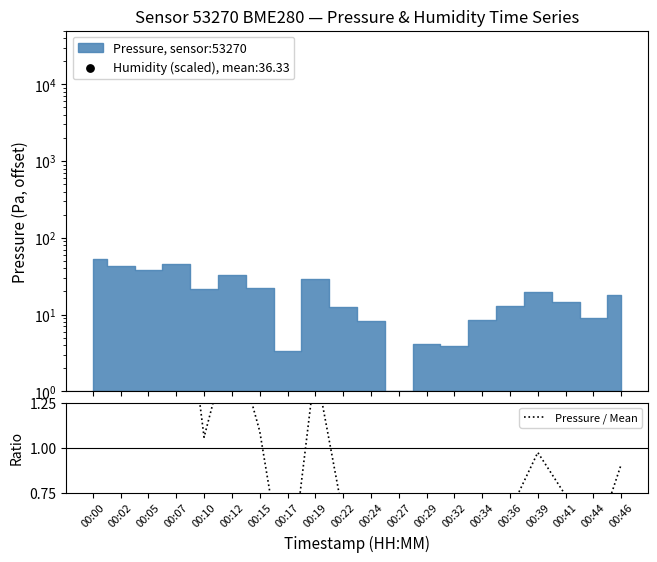

Which has a higher value, 00:41 or 00:02?

00:02